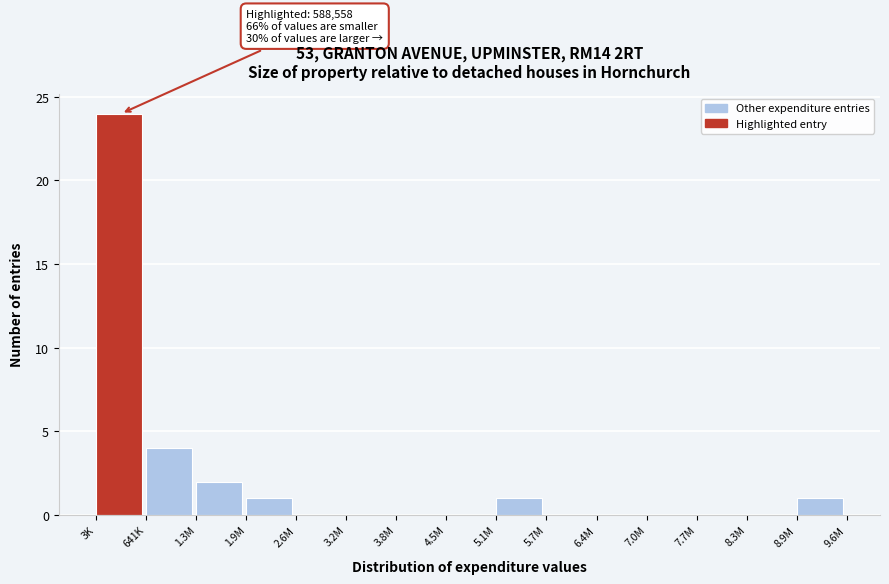

Reading right to left, extract all data points from this chart.

8.9M=1	8.3M=0	7.7M=0	7.0M=0	6.4M=0	5.7M=0	5.1M=1	4.5M=0	3.8M=0	3.2M=0	2.6M=0	1.9M=1	1.3M=2	641K=4	3K=24